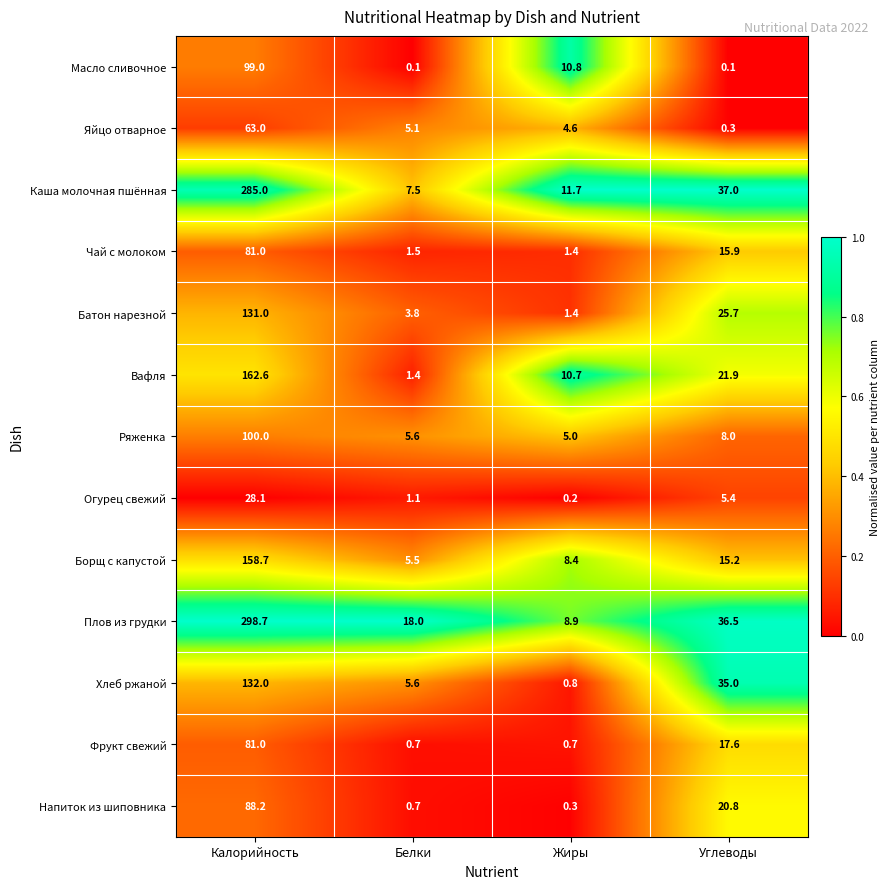

What is the difference between the Борщ с капустой values at Углеводы and Калорийность?

143.5